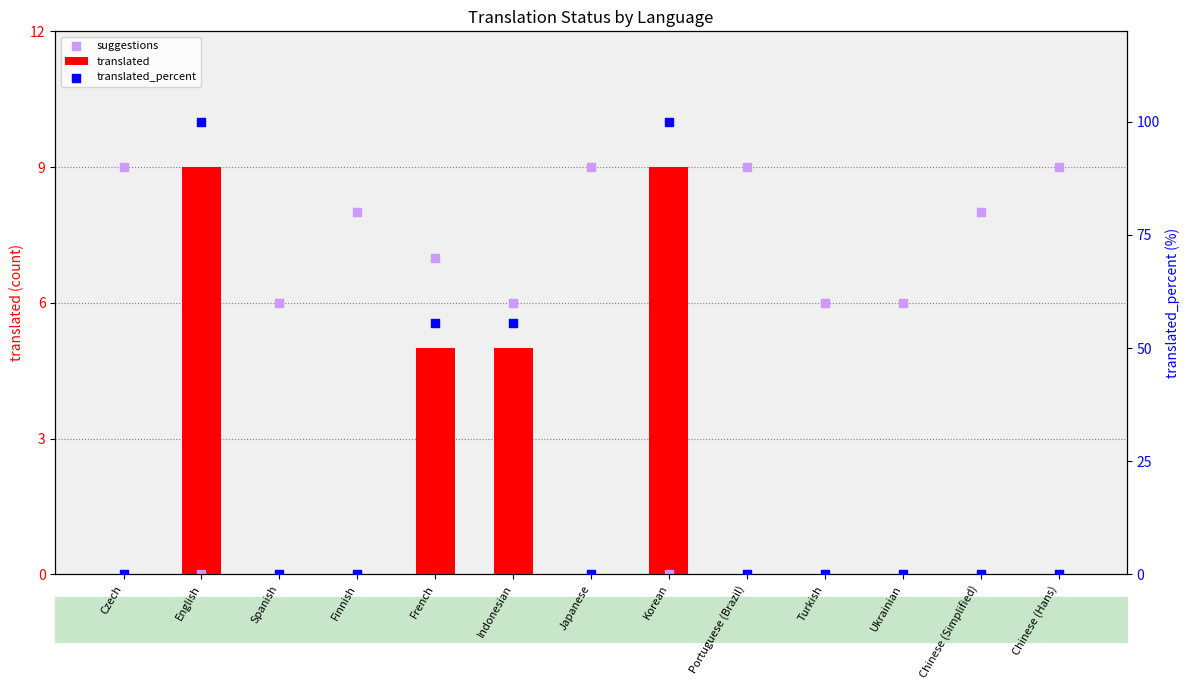

What is the total value across all series at Czech?

9.0